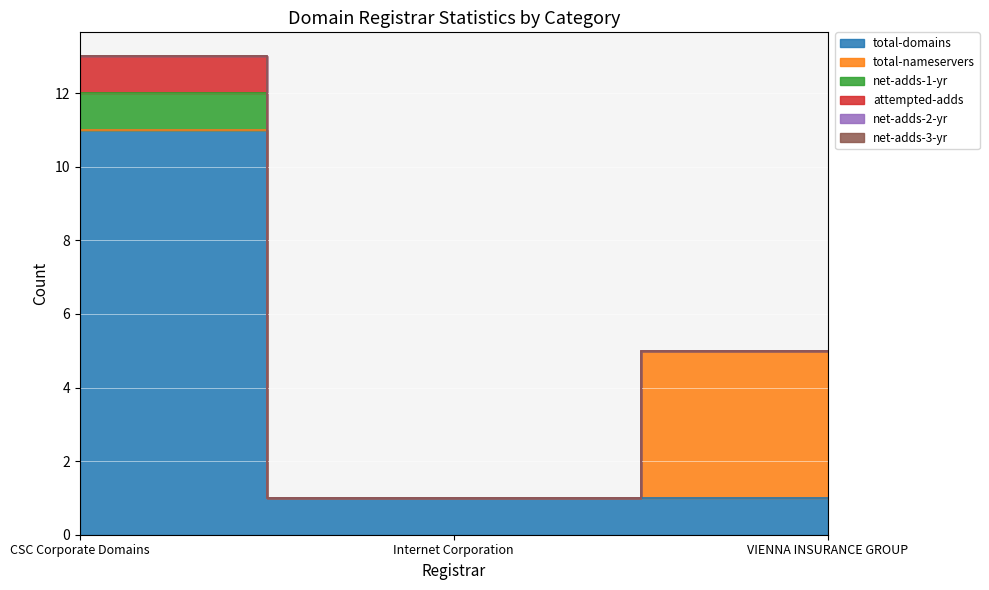

What is the difference between the maximum and minimum values in the net-adds-1-yr series?

1